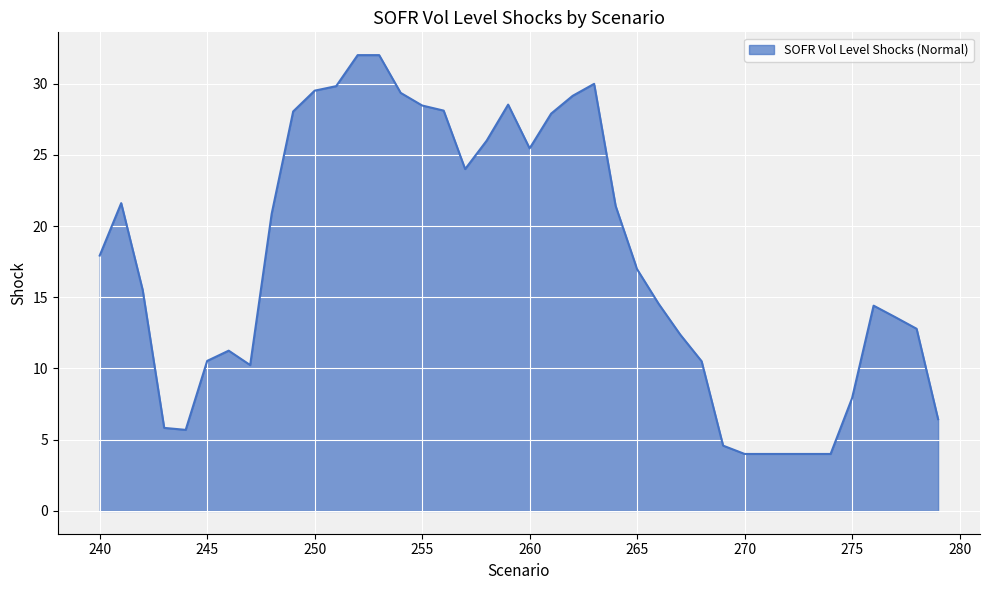

Does the chart display data point markers on the line(s)?

No